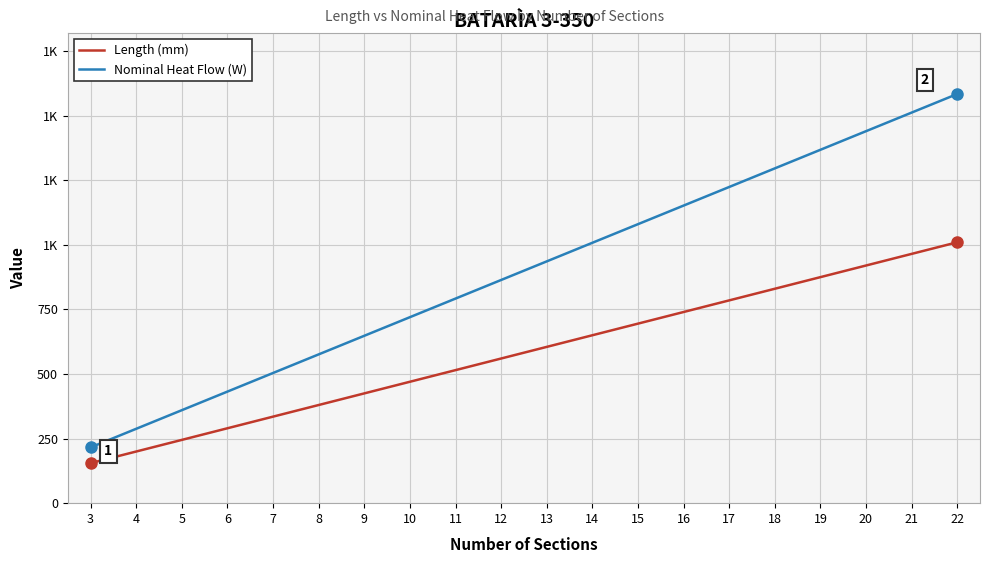

True or false: Length (mm) and Nominal Heat Flow (W) intersect in this chart.

False